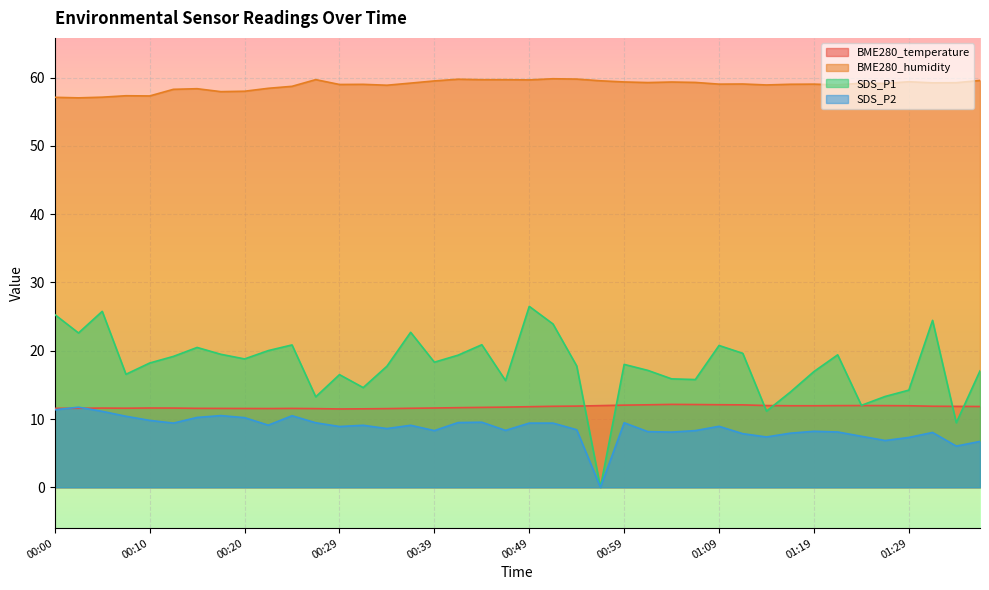

Between 00:10 and 01:02, which series saw the biggest shift?

BME280_humidity